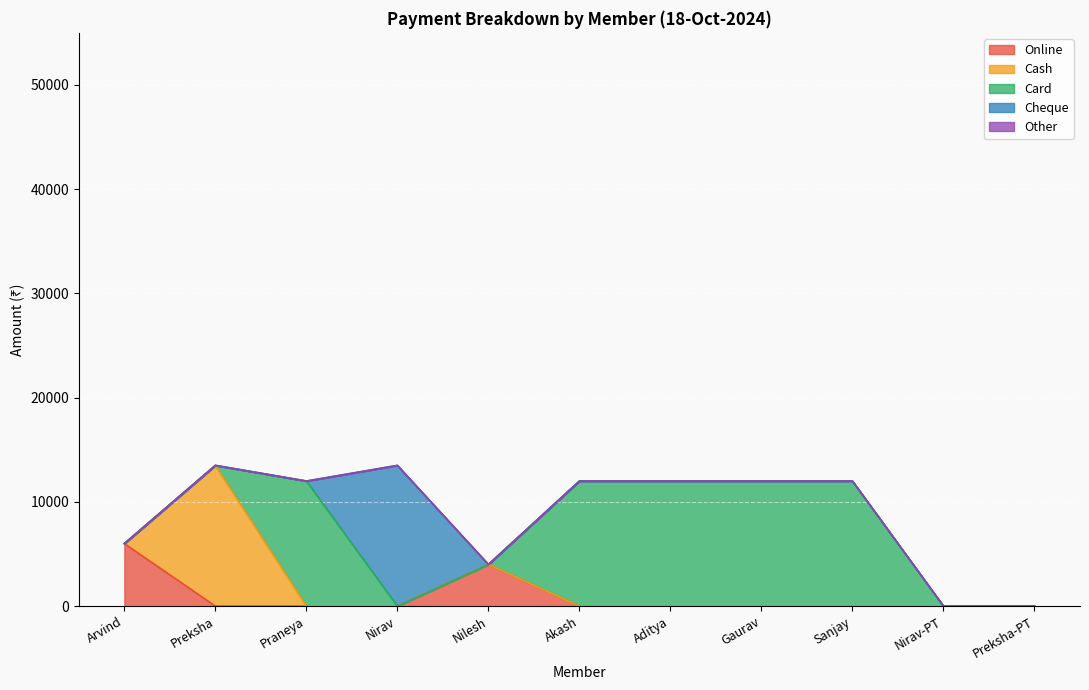

Does the chart display data point markers on the line(s)?

No